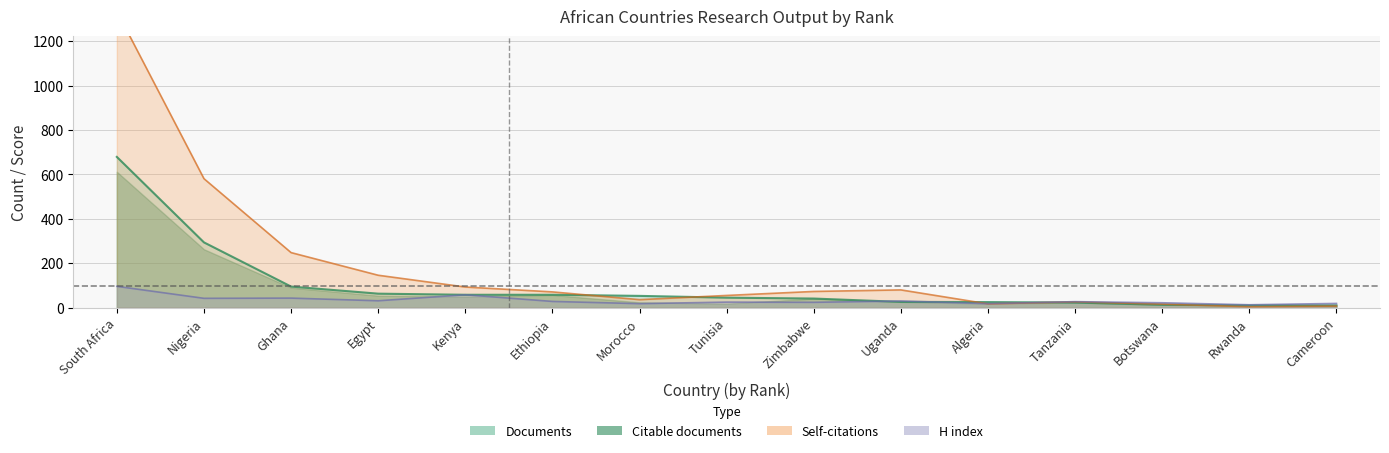

Where do Documents and Self-citations first cross each other?

Ethiopia and Morocco